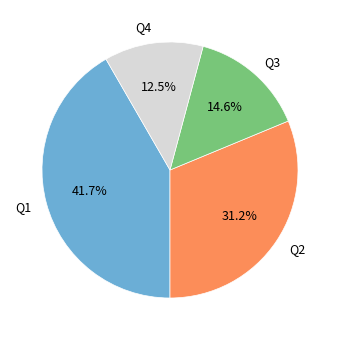

To the nearest percent, what is the difference between the Q1 and Q2 slice percentages?

10%